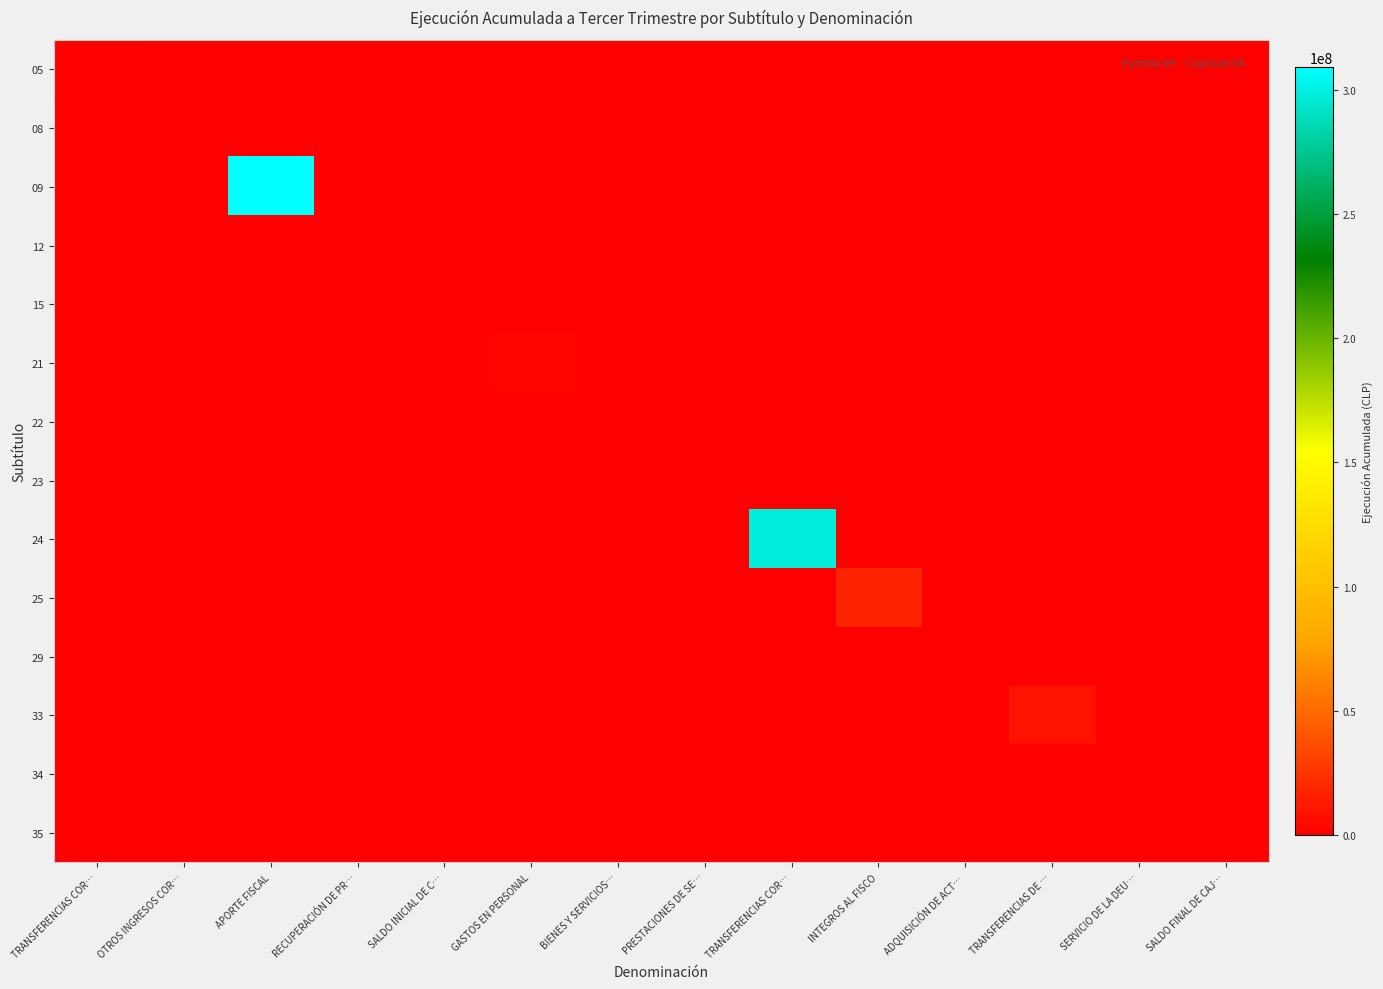

At how many categories does at least one series exceed 48305627?

2